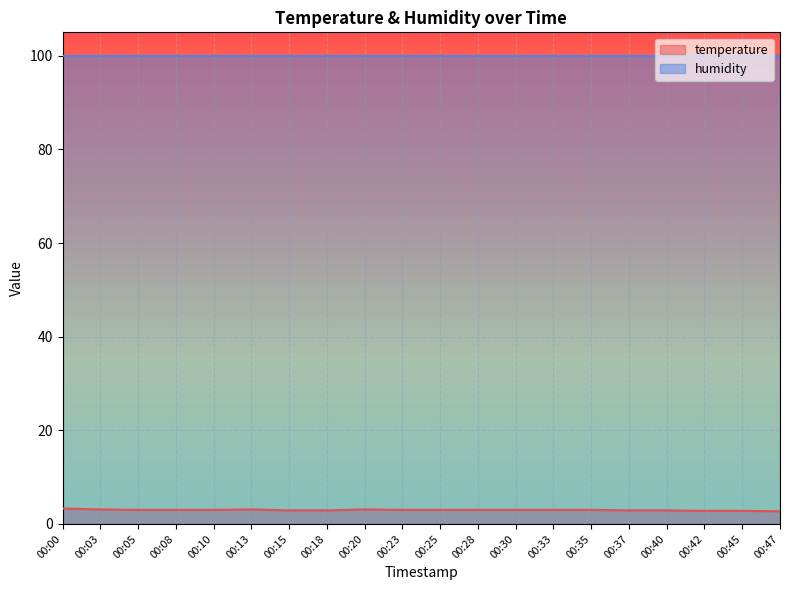

What is the difference between the values at 00:13 and 00:47?

0.4